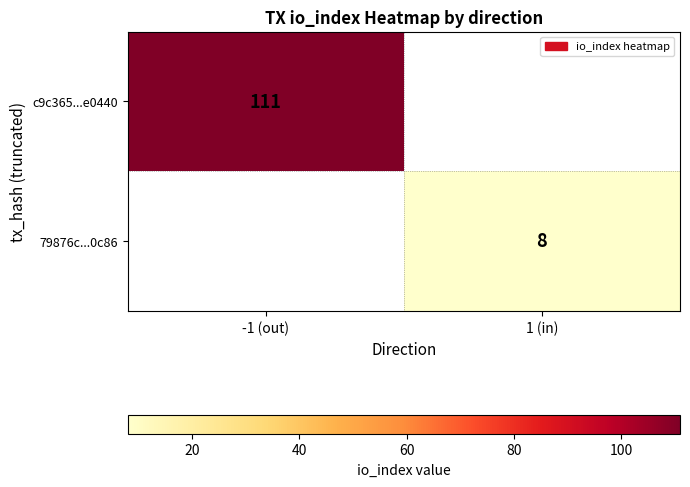

The value of 79876c...0c86 at 1 (in) is 8. True or false?

True